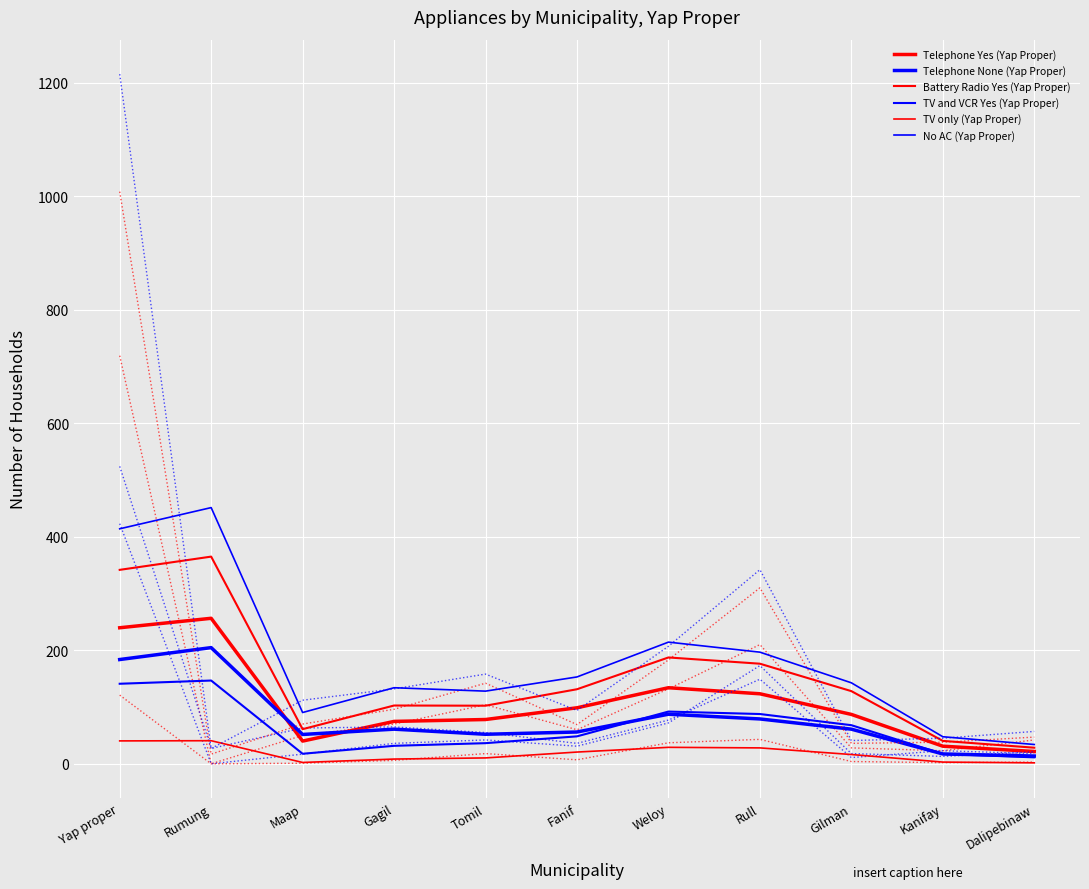

Reading right to left, extract all data points from this chart.

Telephone Yes (Yap Proper): 21.7	31.0	87.0	123.3	134.0	98.7	78.0	74.7	40.0	256.3	239.7
Telephone None (Yap Proper): 13.7	17.3	61.0	79.0	87.3	56.0	52.0	61.0	51.7	204.7	183.7
Battery Radio Yes (Yap Proper): 28.3	40.3	128.0	176.3	187.3	131.3	102.3	102.7	61.0	365.0	341.7
TV and VCR Yes (Yap Proper): 11.3	17.3	68.0	87.7	92.0	48.3	36.3	31.7	17.7	146.7	141.0
TV only (Yap Proper): 1.7	3.0	16.3	28.0	29.0	20.7	10.3	8.3	2.3	40.7	40.3
No AC (Yap Proper): 34.0	47.7	142.7	196.7	214.3	153.0	128.0	134.0	90.3	451.3	414.0